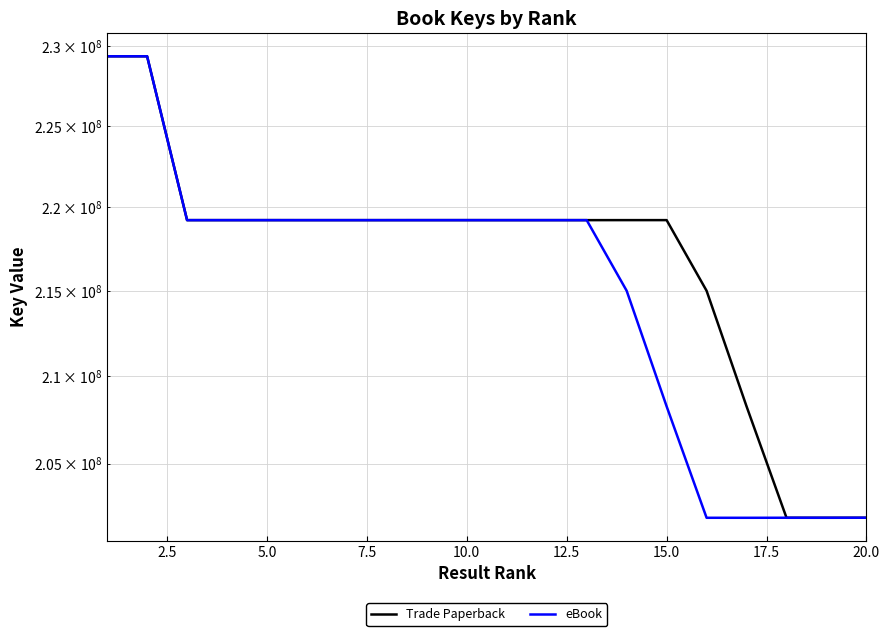

Reading left to right, extract all data points from this chart.

Trade Paperback: 229352861	229352779	219226697	219226457	219226897	219226337	219226497	219226577	219226937	219227061	219226537	219226657	219226297	219227579	219227539	215000536	208259394	201962166	201961386	201964076
eBook: 229352861	229352779	219226697	219226457	219226897	219226337	219226497	219226577	219226937	219227061	219226537	219226657	219226297	215000536	208259394	201962166	201961386	201964076	201964076	201964076